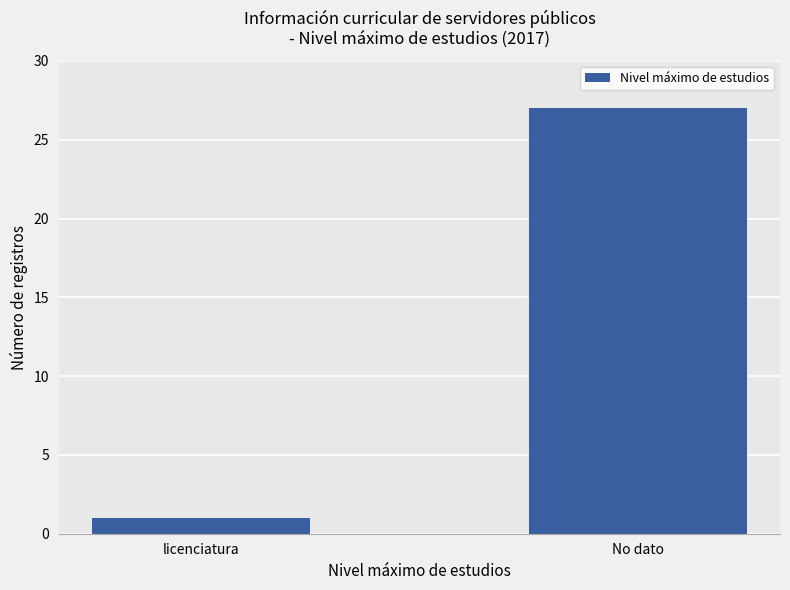

What is the change in value from licenciatura to No dato?

+26